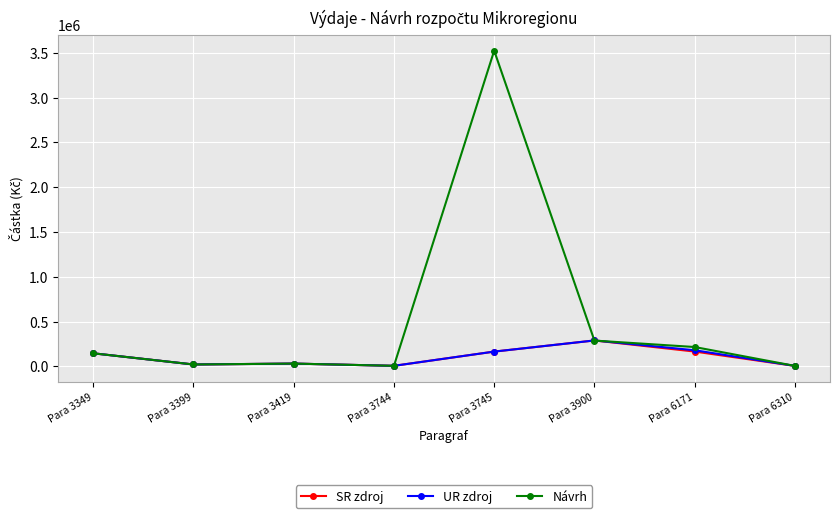

What is the value of the UR zdroj point at the 2nd from the left?

20000